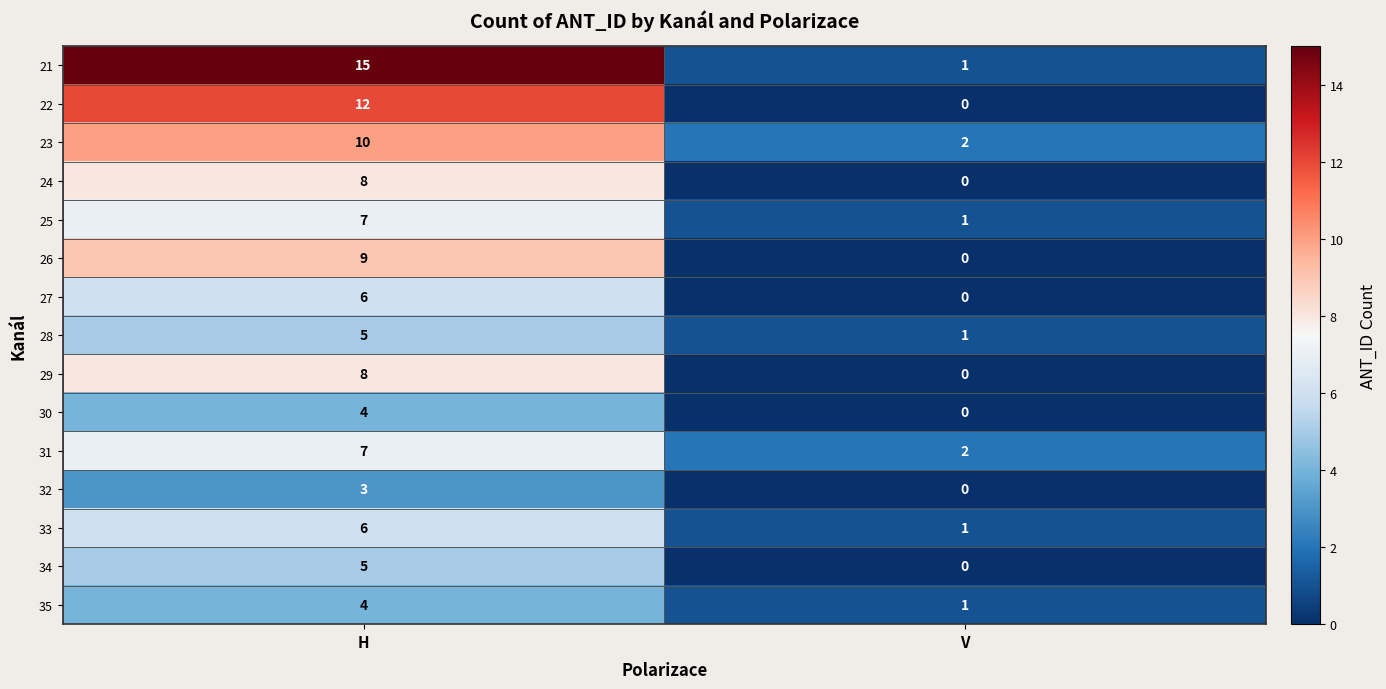

Which series has the largest total across all categories?

21